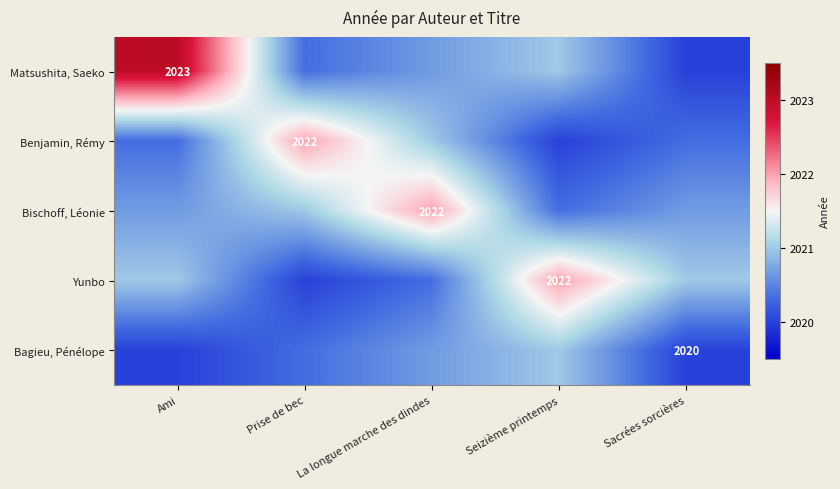

Rank the series at Sacrées sorcières from lowest to highest value.

Matsushita, Saeko, Bagieu, Pénélope, Benjamin, Rémy, Bischoff, Léonie, Yunbo